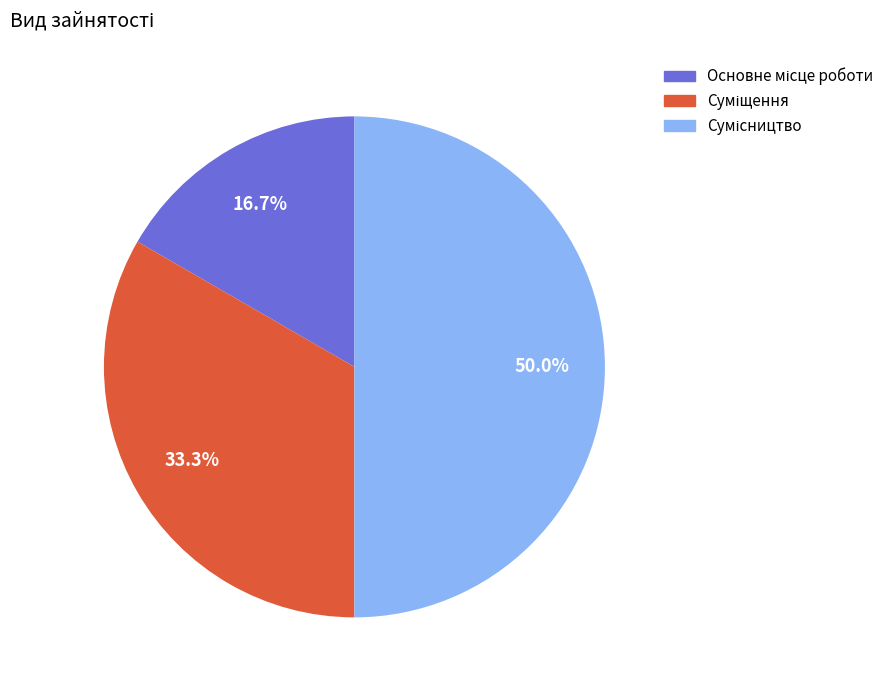

Count the number of slices in the pie.

3